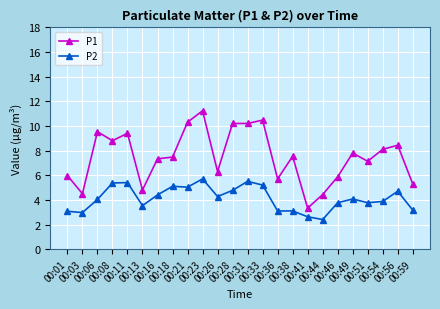

What is the highest value of the P2 series?

5.7